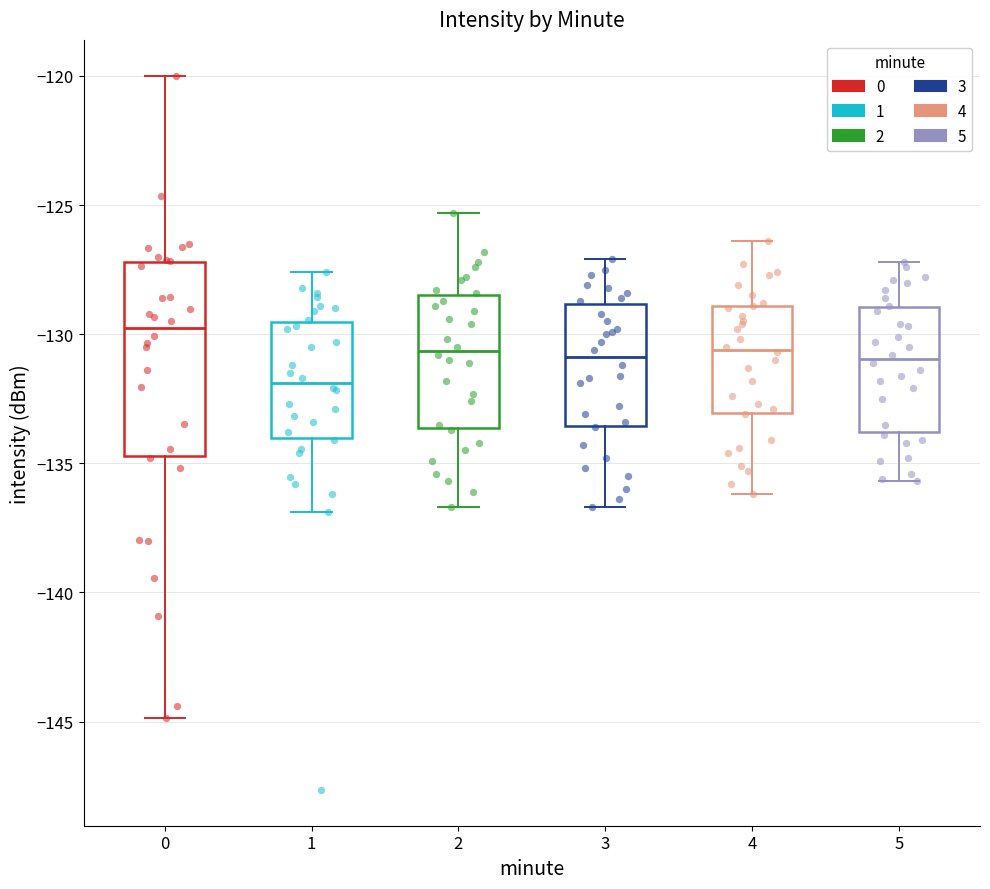

Which box has the lowest median line?

1